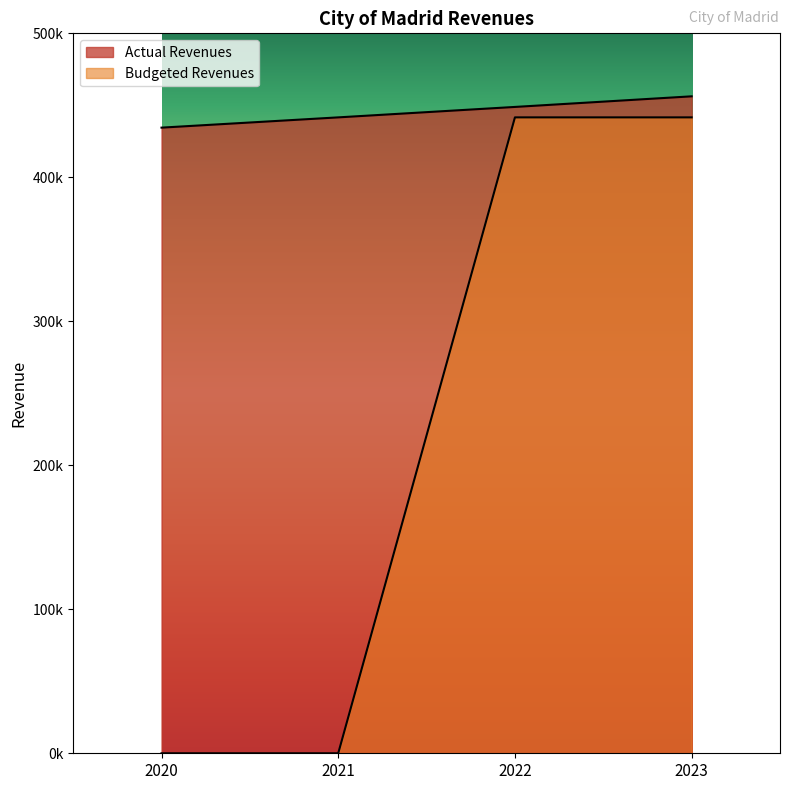

The Budgeted Revenues series shows 0.0 at 2020. True or false?

True